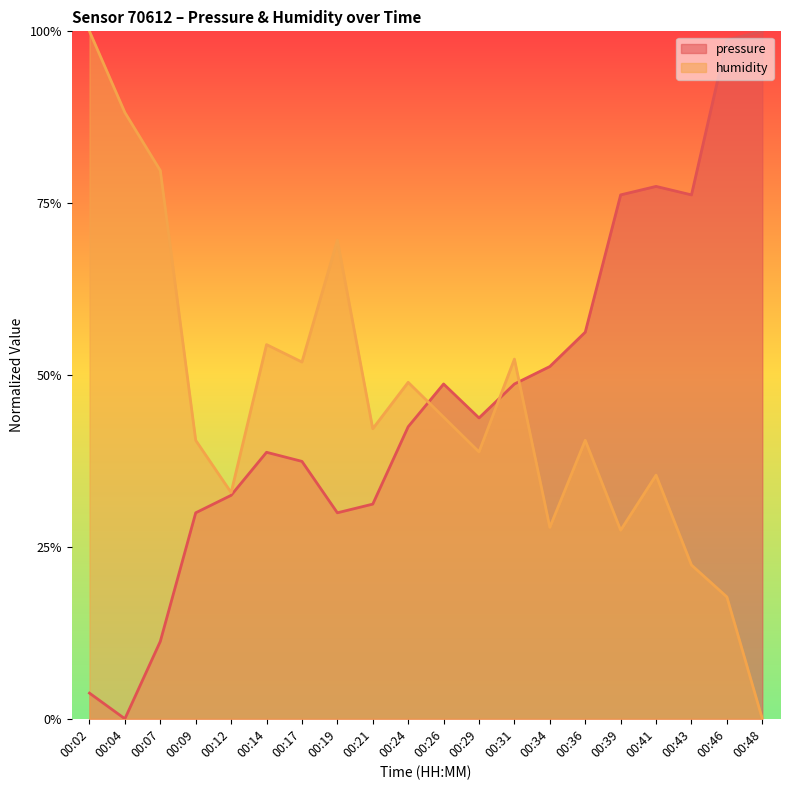

Reading left to right, what are all the values shown in this chart?

pressure: 00:02=0.0	00:04=0.0	00:07=0.1	00:09=0.3	00:12=0.3	00:14=0.4	00:17=0.4	00:19=0.3	00:21=0.3	00:24=0.4	00:26=0.5	00:29=0.4	00:31=0.5	00:34=0.5	00:36=0.6	00:39=0.8	00:41=0.8	00:43=0.8	00:46=1.0	00:48=1.0
humidity: 00:02=1.0	00:04=0.9	00:07=0.8	00:09=0.4	00:12=0.3	00:14=0.5	00:17=0.5	00:19=0.7	00:21=0.4	00:24=0.5	00:26=0.4	00:29=0.4	00:31=0.5	00:34=0.3	00:36=0.4	00:39=0.3	00:41=0.4	00:43=0.2	00:46=0.2	00:48=0.0